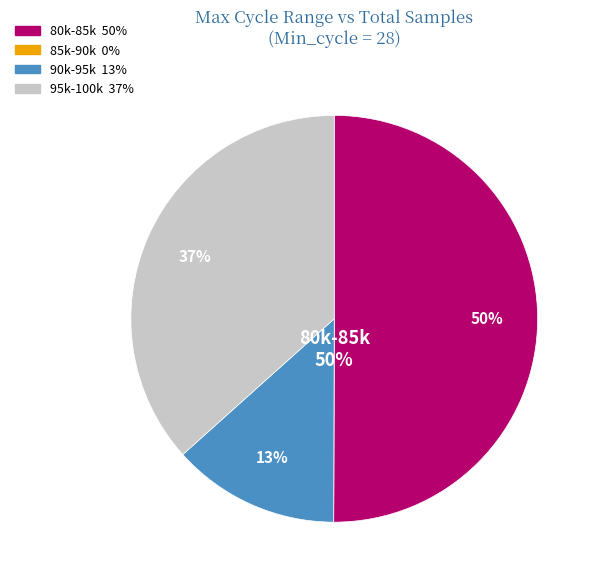

To the nearest percent, what is the average slice percentage?

25%